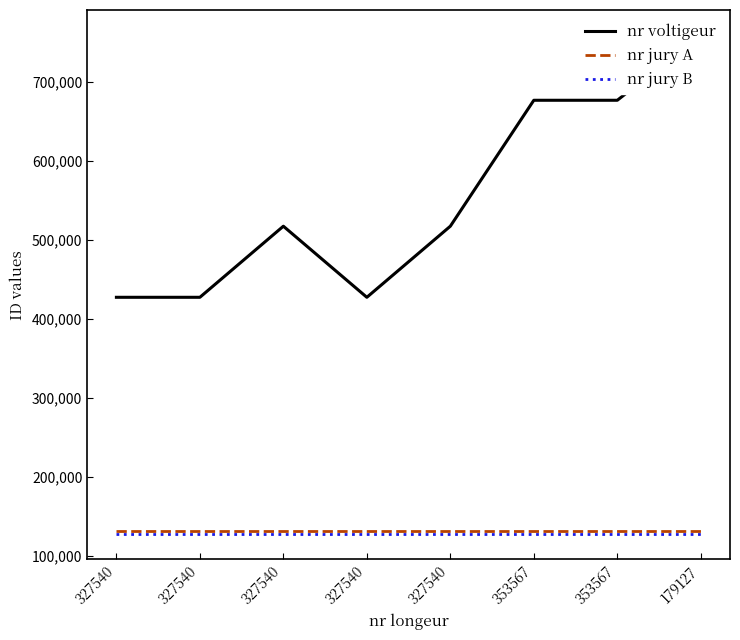

The value of nr jury A at 353567 is 131768. True or false?

True